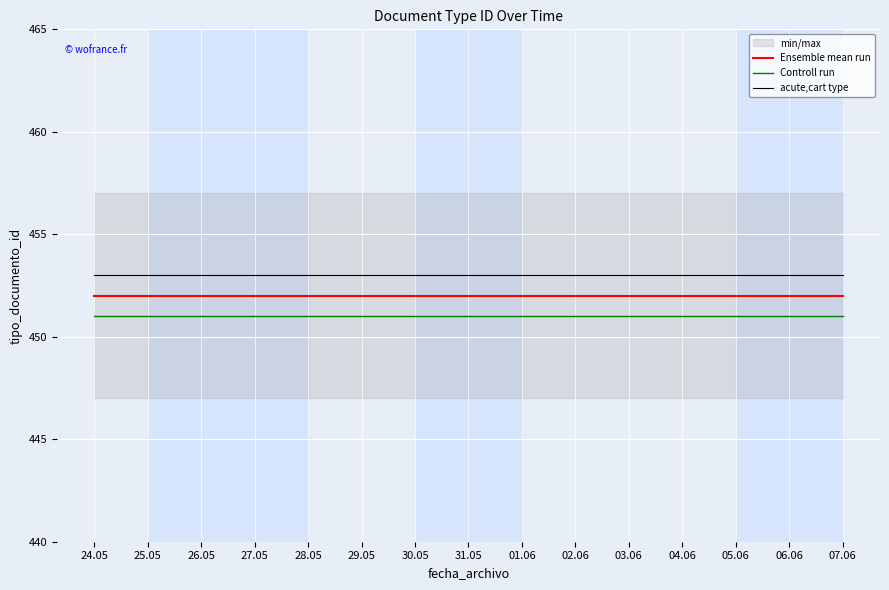

True or false: Controll run and acute,cart type cross at least once.

False